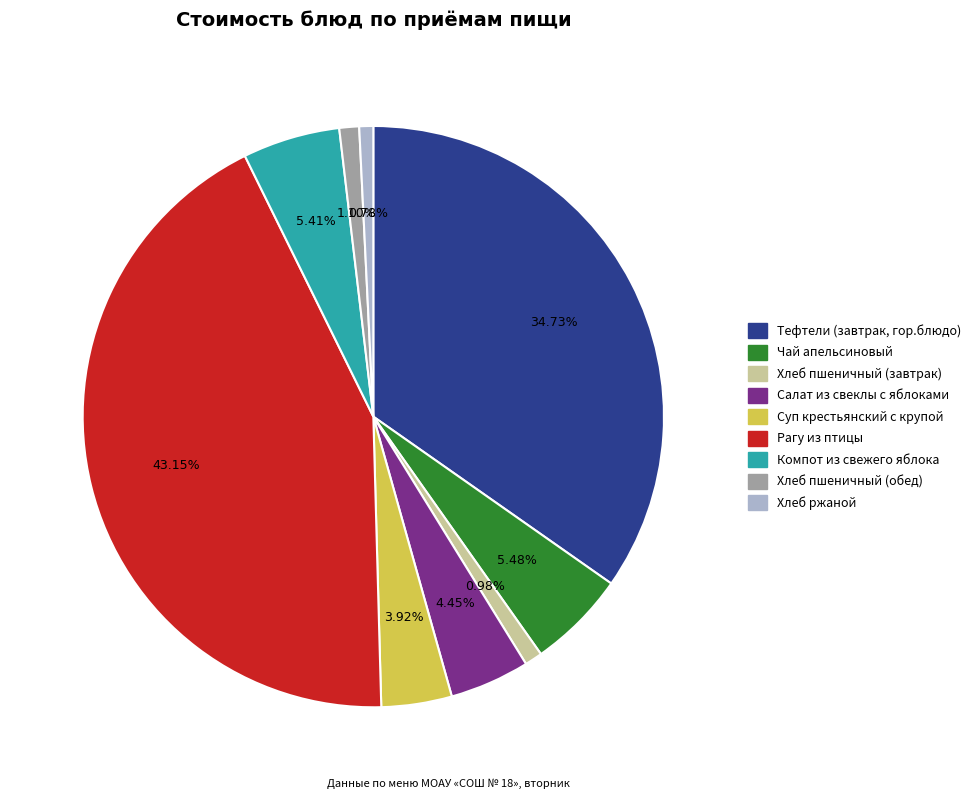

Between Салат из свеклы с яблоками and Хлеб пшеничный (завтрак), which is larger?

Салат из свеклы с яблоками